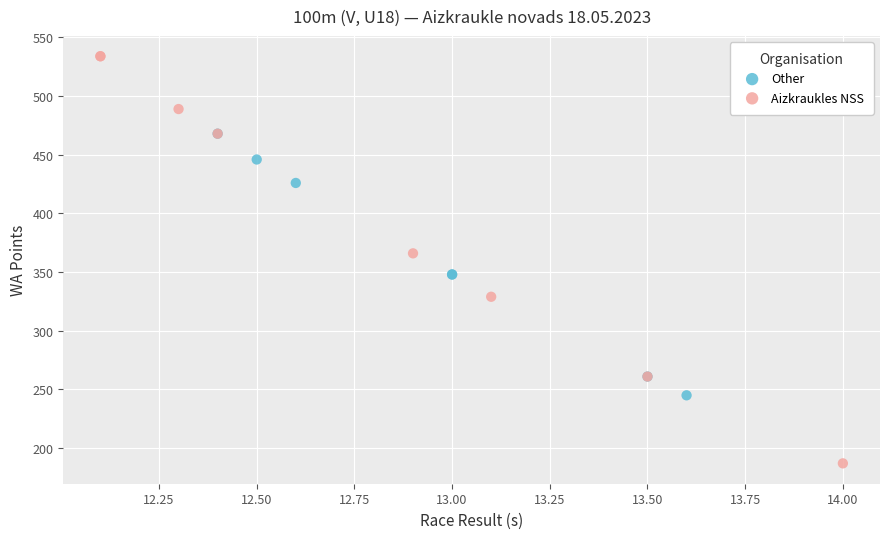

Which series reaches the minimum Y coordinate?

Aizkraukles NSS